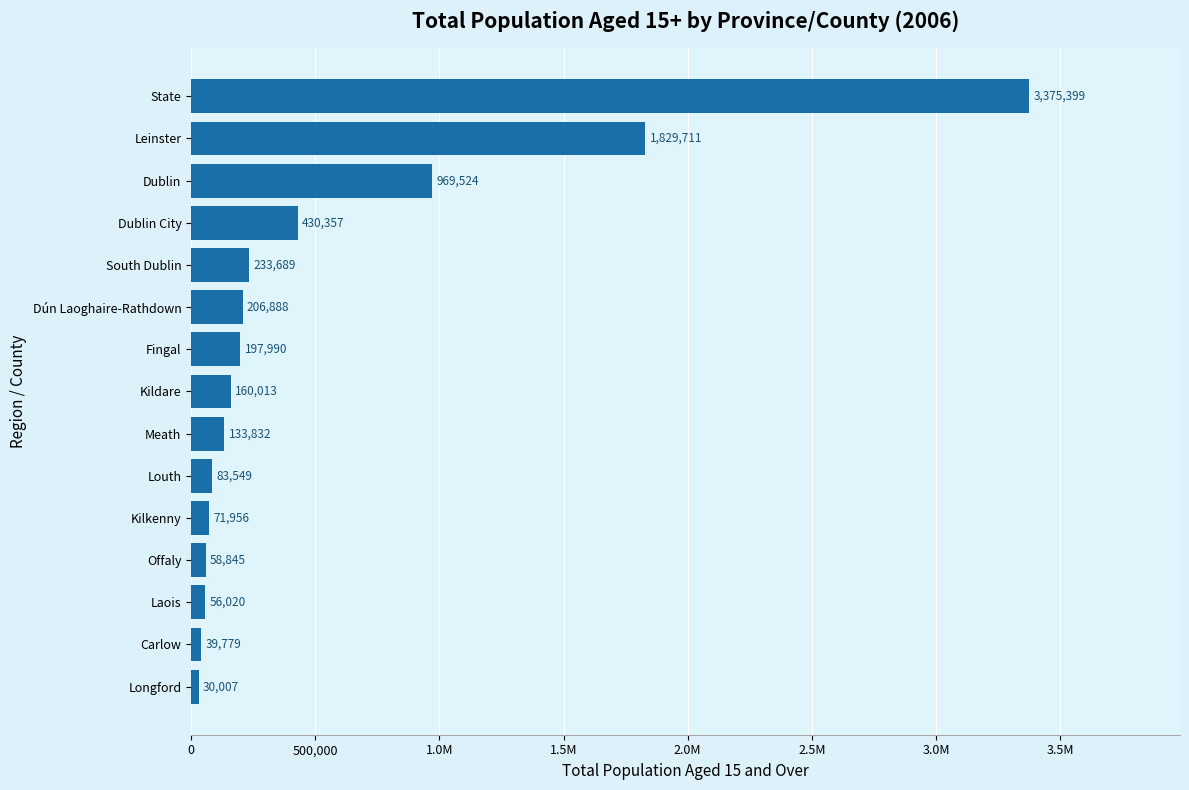

Does the chart contain stacked bars?

No